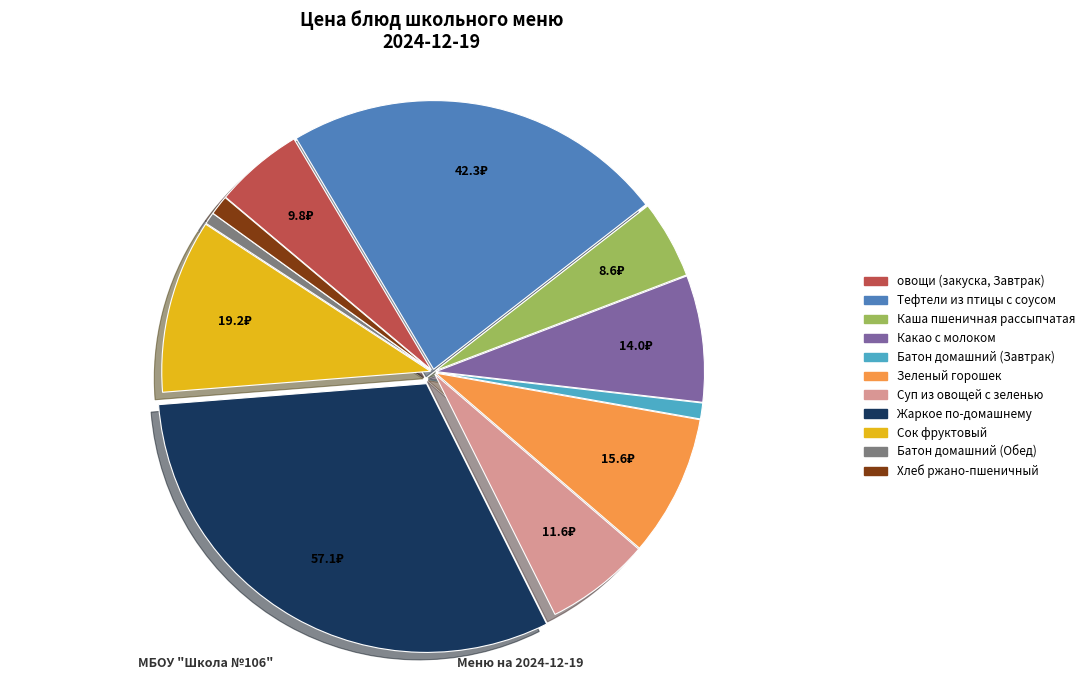

Approximately how many times larger is the value at Какао с молоком compared to овощи (закуска, Завтрак)?

1.4